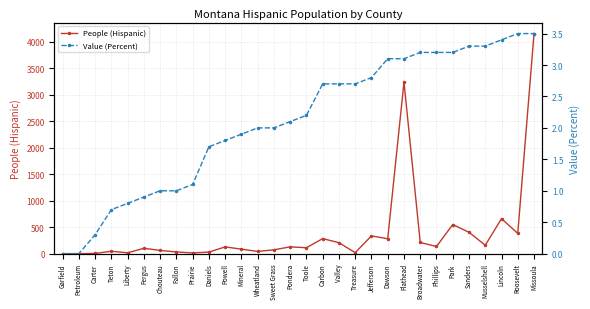

At how many categories does at least one series exceed 1295?

2